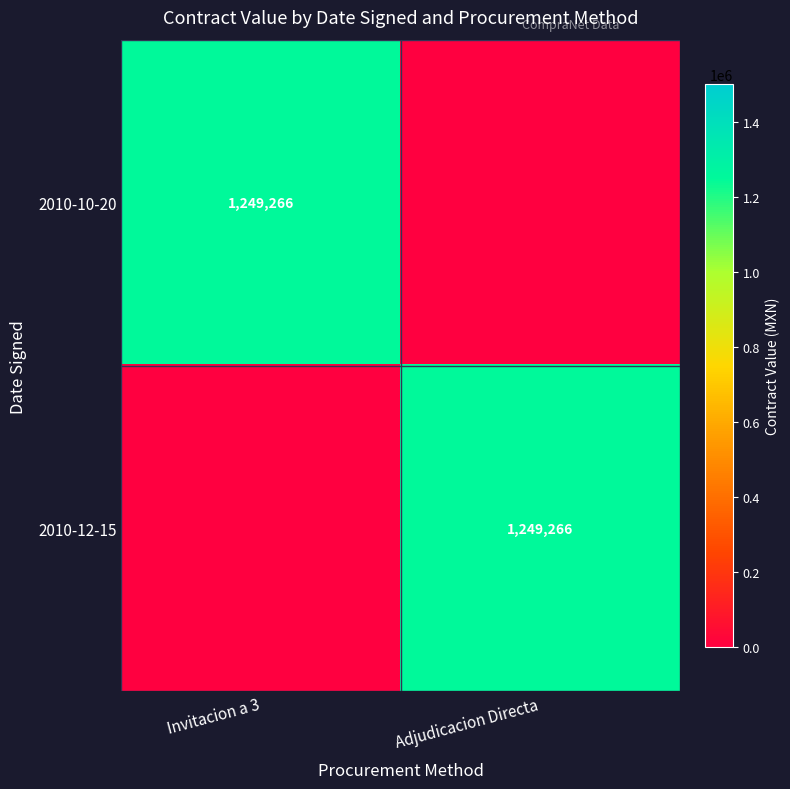

True or false: 2010-10-20 has a value of 2200655 at Invitacion a 3.

False